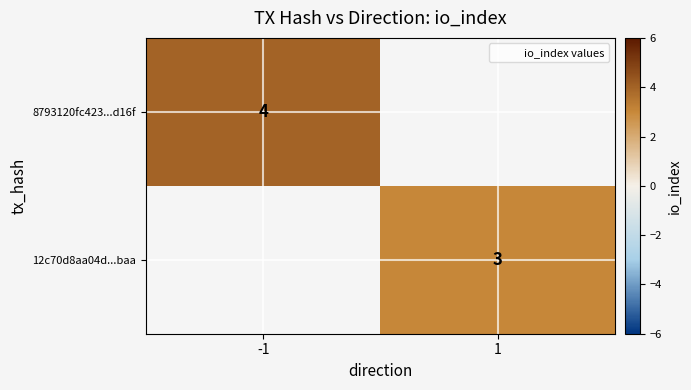

Where is 12c70d8aa04d...baa nearest to the value 1?

-1